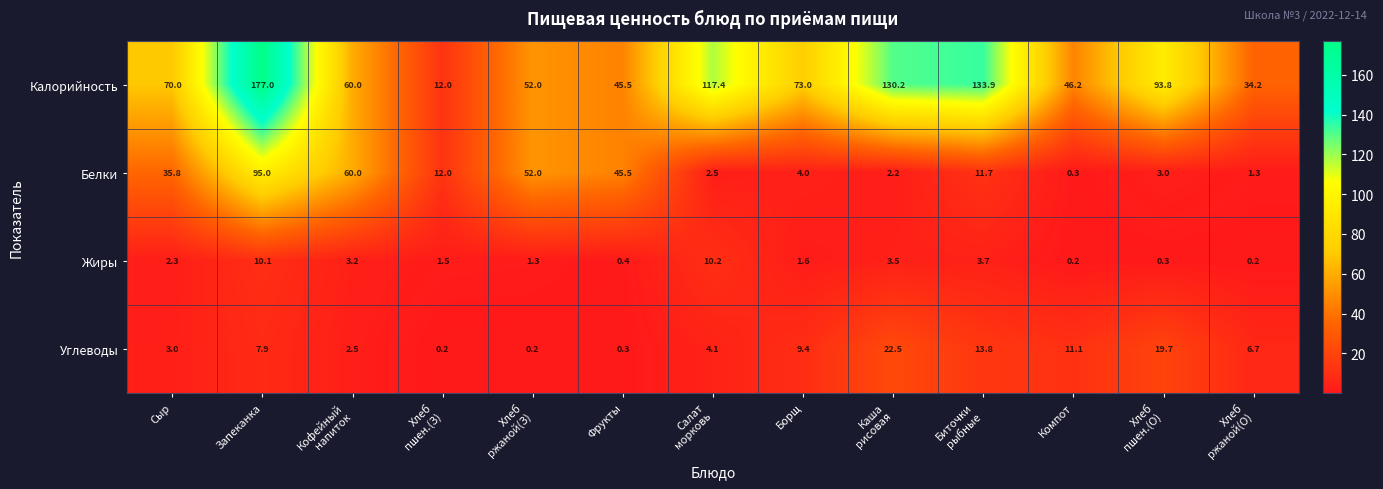

The Жиры series shows 13.1 at Запеканка. True or false?

False